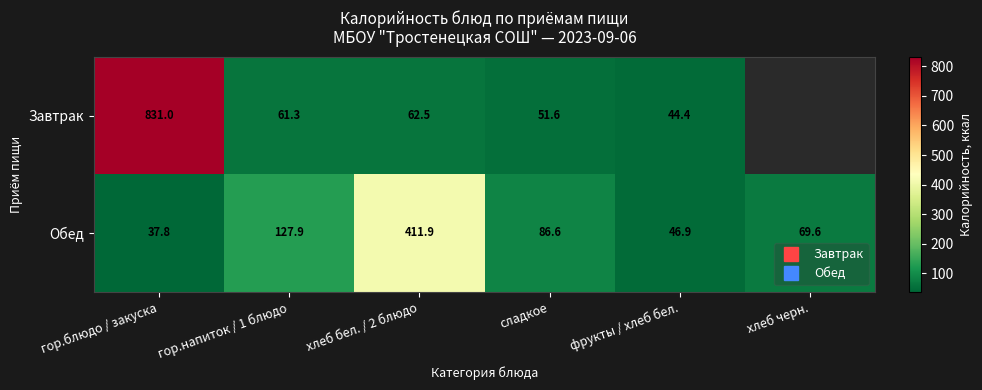

At which category is the sum across all series the highest?

гор.блюдо / закуска